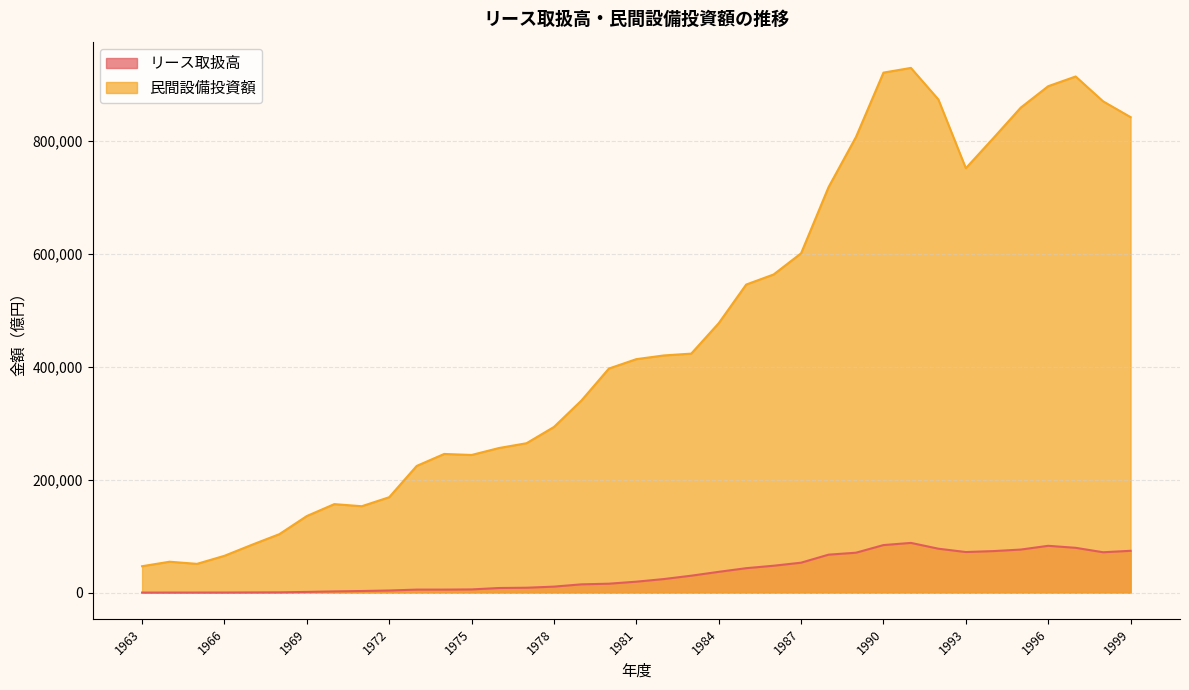

Which series has the largest range (max minus min)?

民間設備投資額